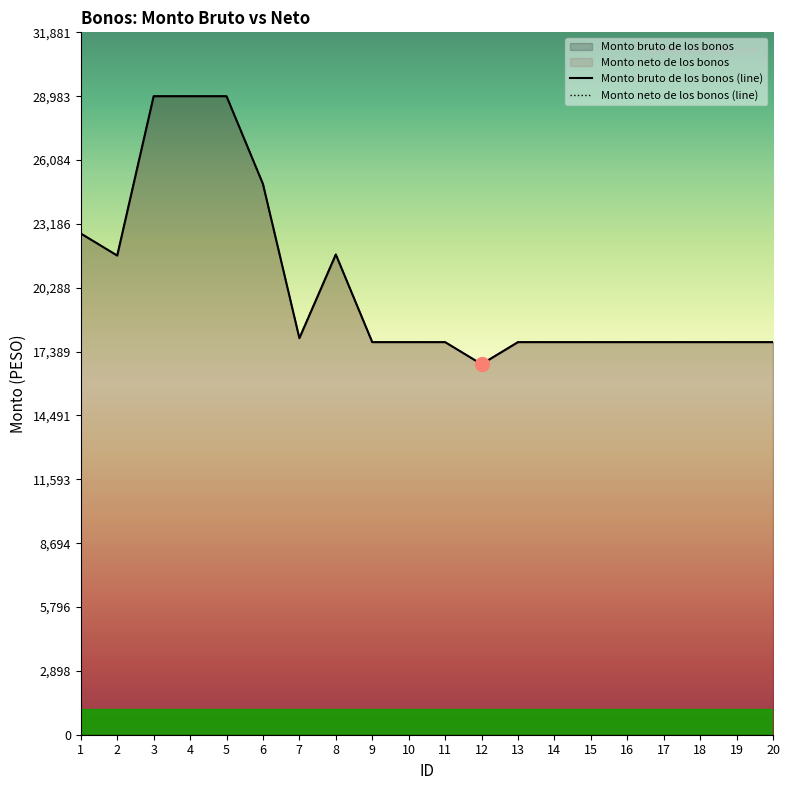

In Monto bruto de los bonos (line), how many points are lower than both neighbors (excluding endpoints)?

3